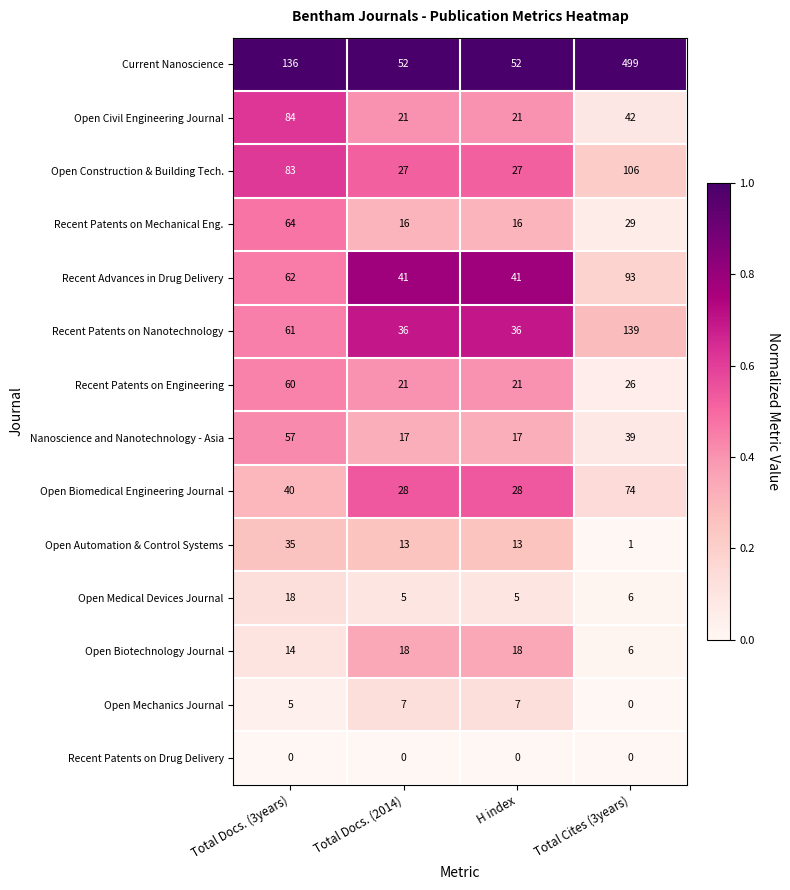

Which series has the largest range (max minus min)?

Current Nanoscience